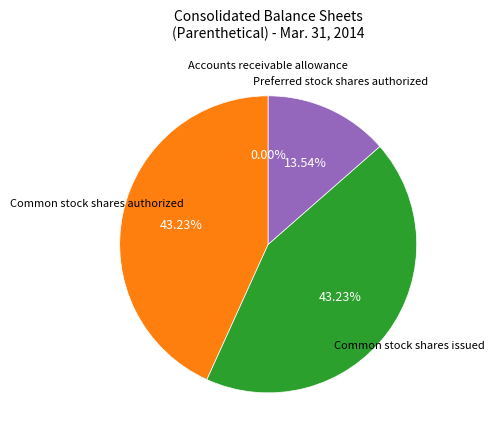

Is there a majority slice in this chart?

No